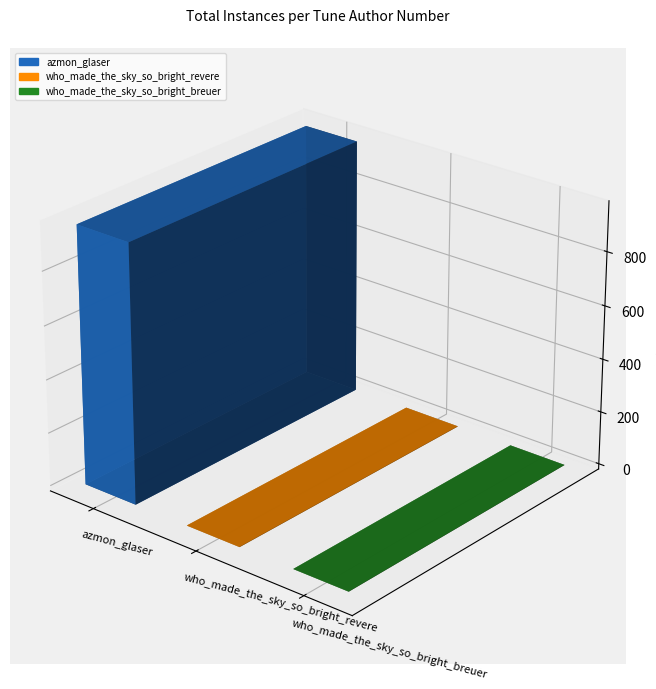

List the labels in order of value, largest first.

azmon_glaser, who_made_the_sky_so_bright_revere, who_made_the_sky_so_bright_breuer